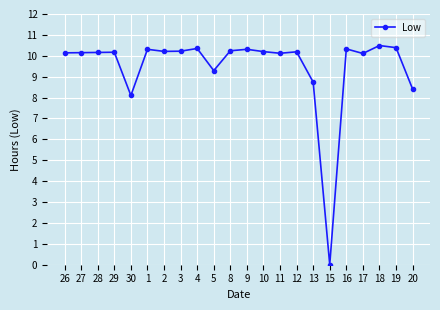

What is the label of the 21st point from the right?

27